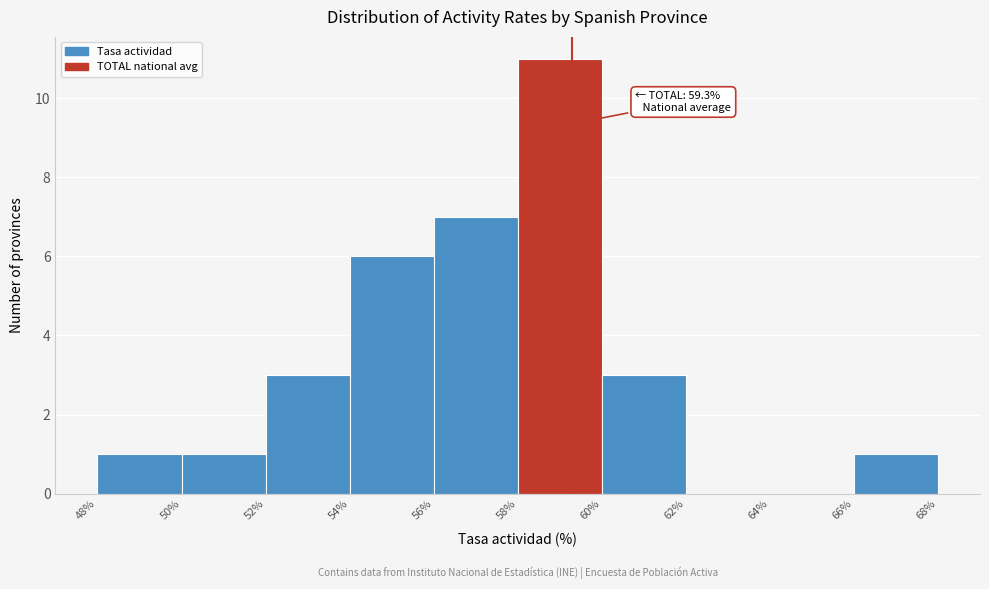

Which range on the x-axis has the tallest bar?

58% to 60%